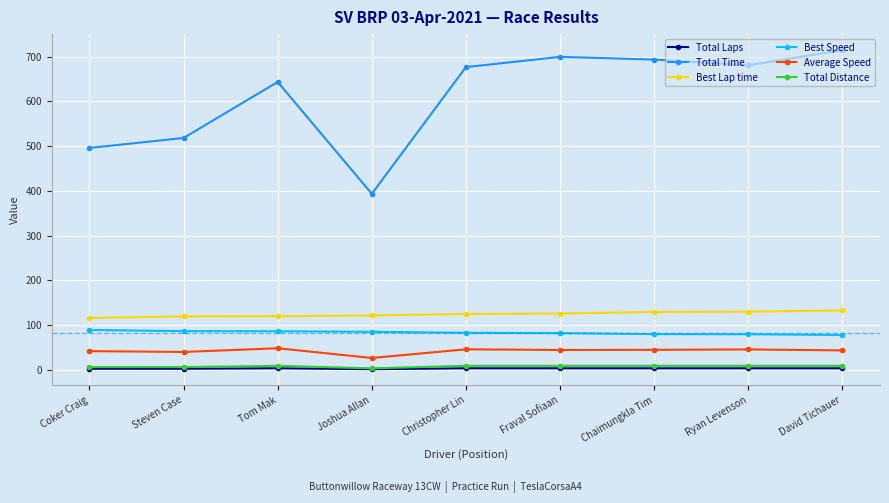

True or false: Best Speed has a value of 30.3 at Christopher Lin.

False